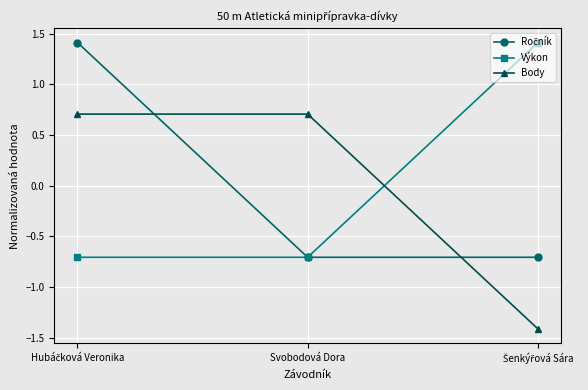

What is the label of the 2nd point from the left?

Svobodová Dora